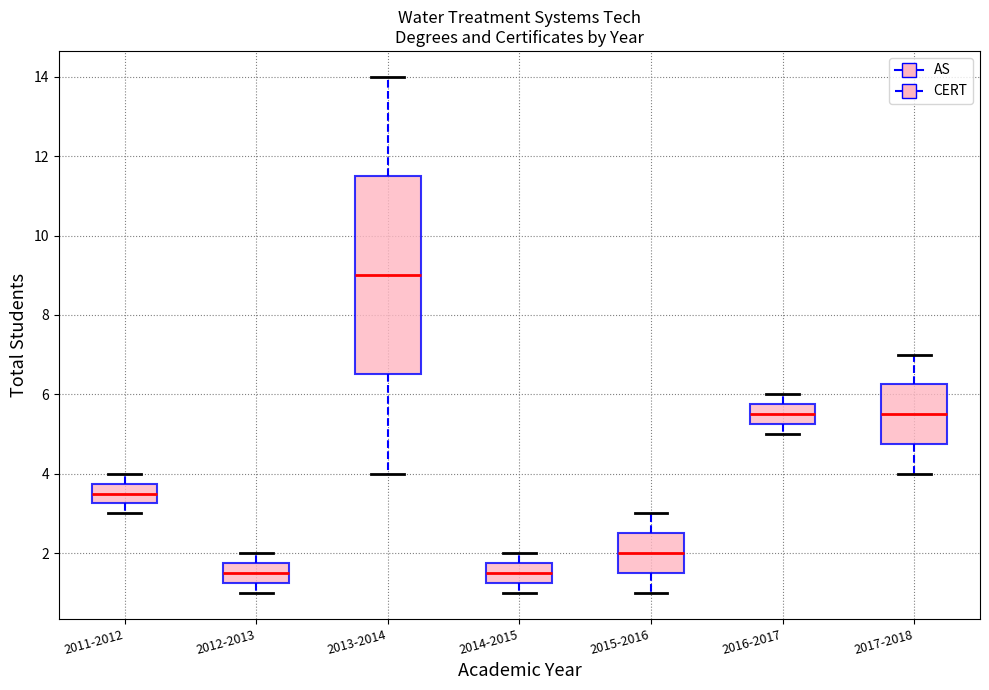

Where is the upper edge of the box for 2017-2018 on the y-axis? The values are not printed on the chart, so give them approximately, as read against the axis.

6.2